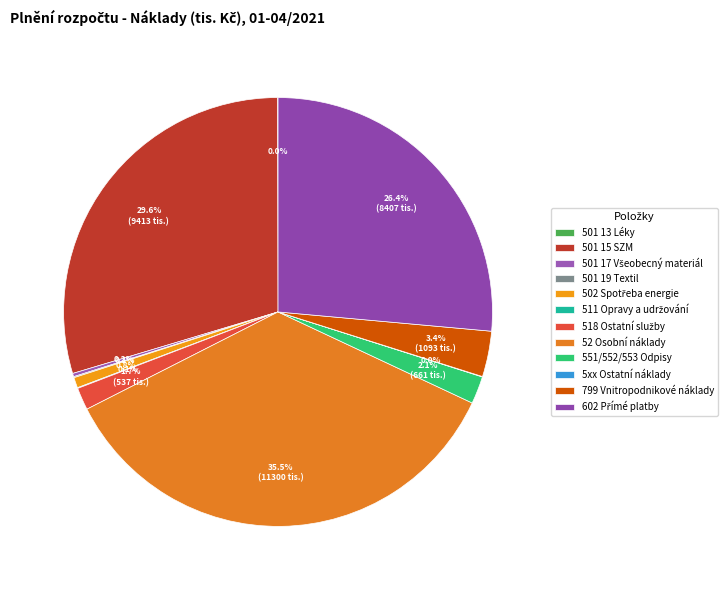

Is there any slice that represents more than half of the pie?

No